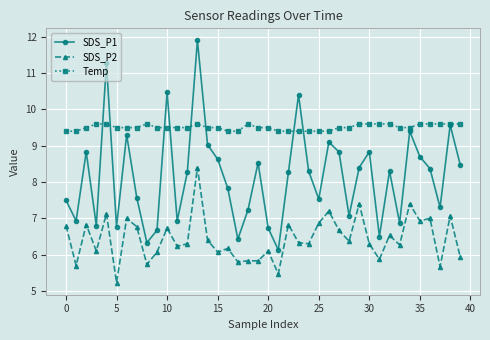

In SDS_P1, how many points are lower than both neighbors (excluding endpoints)?

12